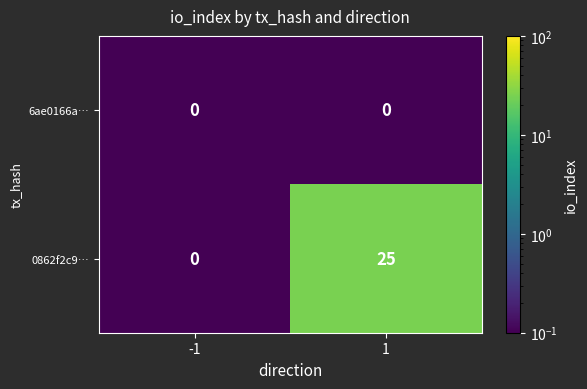

Which series changed the most between -1 and 1?

0862f2c9…